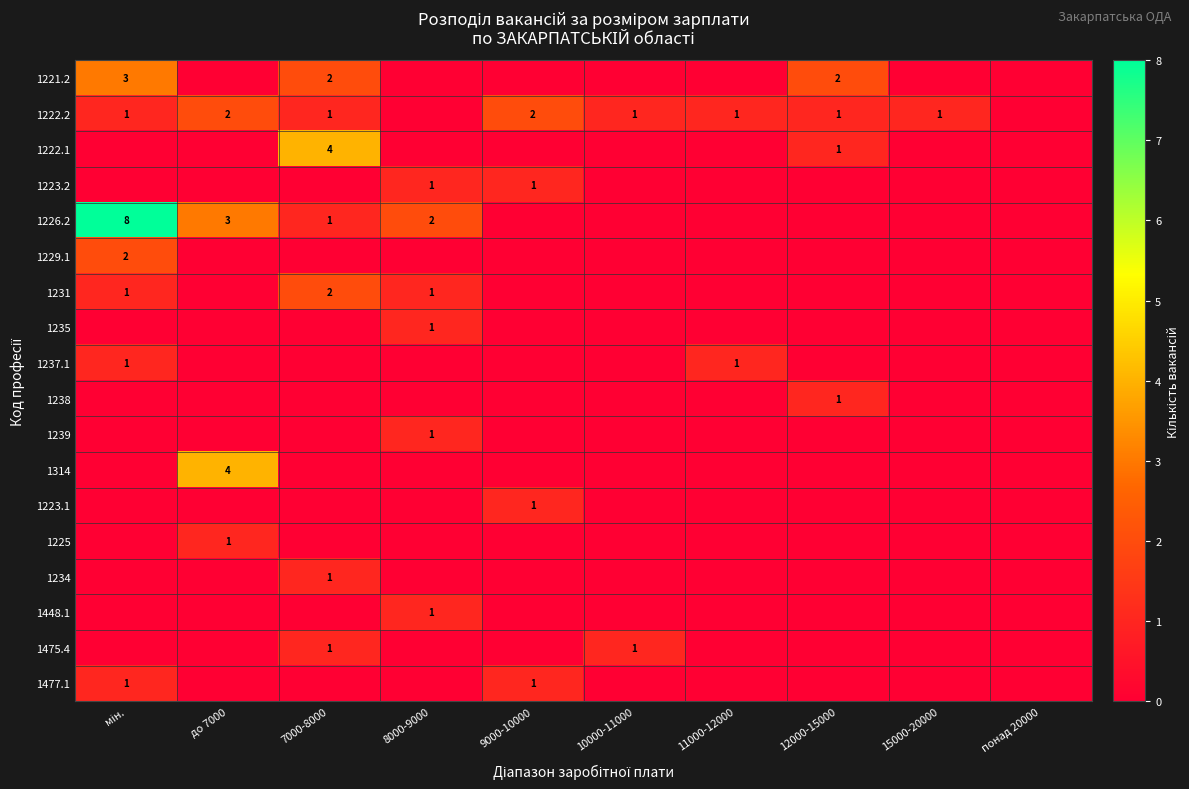

The 1226.2 series shows 1 at 7000-8000. True or false?

True